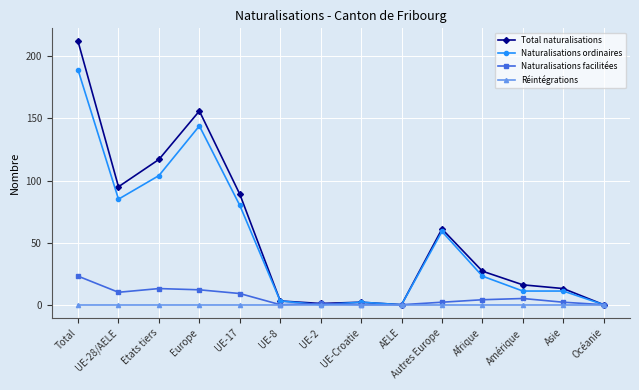

Is the value of Naturalisations ordinaires at Europe greater than the value of Naturalisations facilitées at UE-17?

Yes